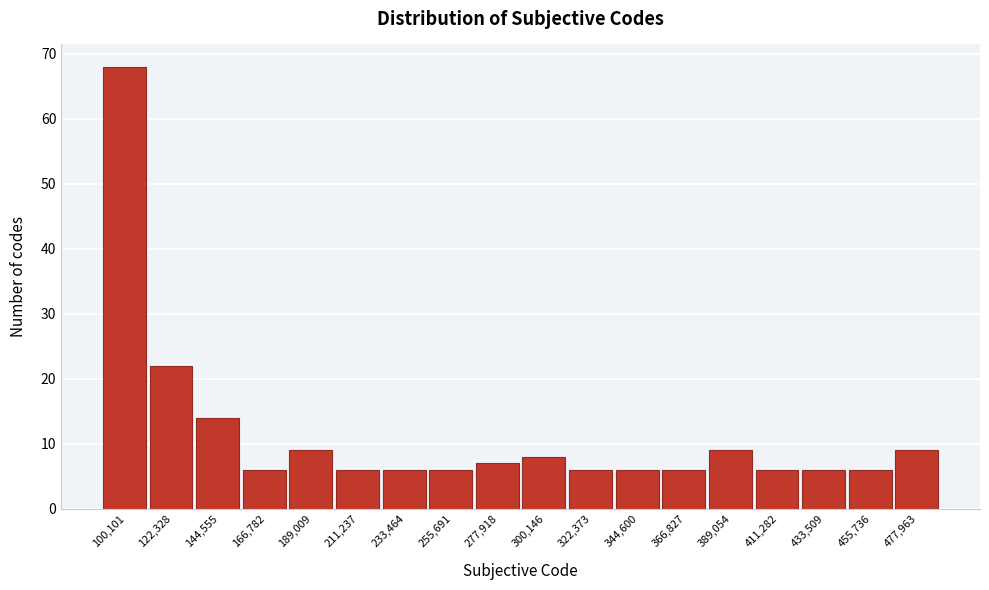

Reading right to left, transcribe all the data shown in this chart.

477,963=9	455,736=6	433,509=6	411,282=6	389,054=9	366,827=6	344,600=6	322,373=6	300,146=8	277,918=7	255,691=6	233,464=6	211,237=6	189,009=9	166,782=6	144,555=14	122,328=22	100,101=68